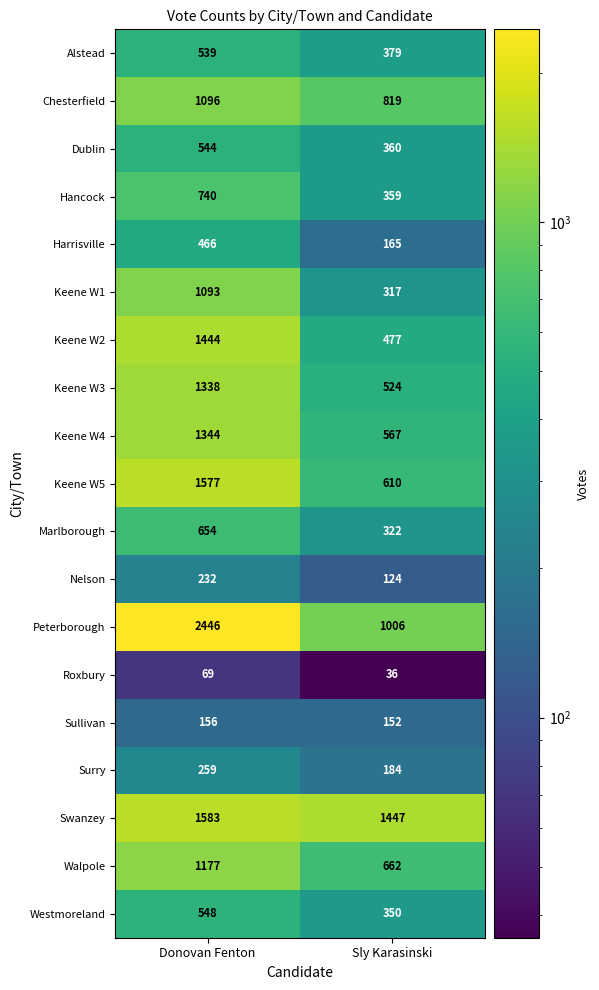

At which label is Chesterfield closest to 957?

Sly Karasinski